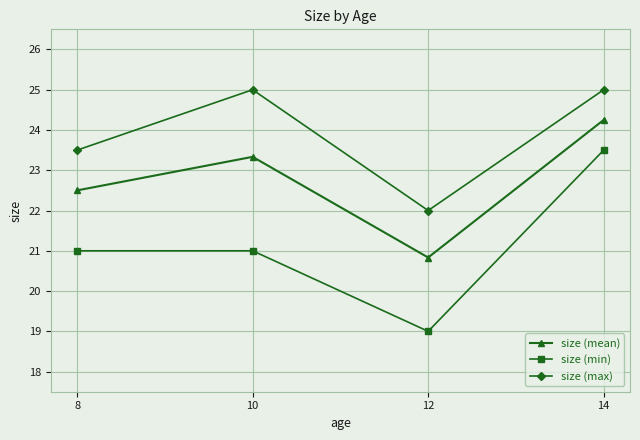

Rank the categories by size (mean) value from lowest to highest.

12, 8, 10, 14